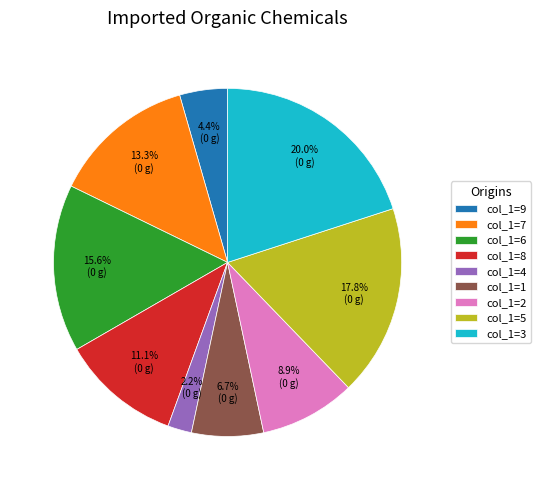

Is col_1=3 the majority of the pie?

No